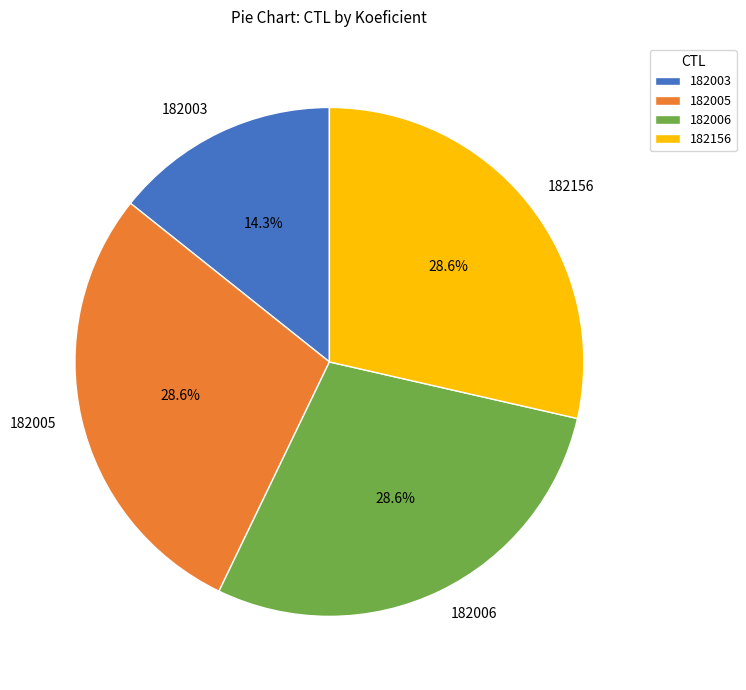

What percentage is the 182006 slice, to the nearest percent?

29%